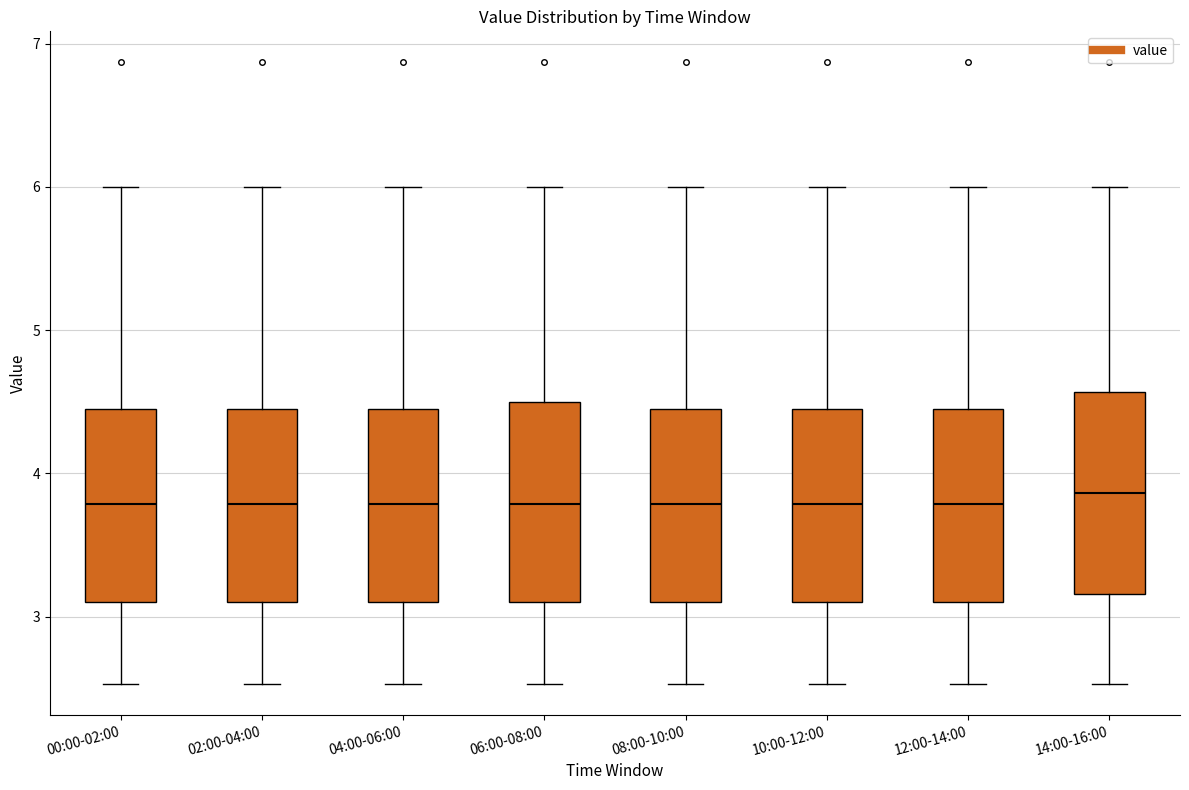

Reading left to right, read every box against the y-axis: the position of its median line, the range the box covers, and the ends of its whiskers. The values are not printed on the chart, so give them approximately, as read against the axis.

00:00-02:00: median 3.8, box 3.1 to 4.4, whiskers 2.5 to 6.0
02:00-04:00: median 3.8, box 3.1 to 4.4, whiskers 2.5 to 6.0
04:00-06:00: median 3.8, box 3.1 to 4.4, whiskers 2.5 to 6.0
06:00-08:00: median 3.8, box 3.1 to 4.5, whiskers 2.5 to 6.0
08:00-10:00: median 3.8, box 3.1 to 4.4, whiskers 2.5 to 6.0
10:00-12:00: median 3.8, box 3.1 to 4.4, whiskers 2.5 to 6.0
12:00-14:00: median 3.8, box 3.1 to 4.4, whiskers 2.5 to 6.0
14:00-16:00: median 3.9, box 3.2 to 4.6, whiskers 2.5 to 6.0